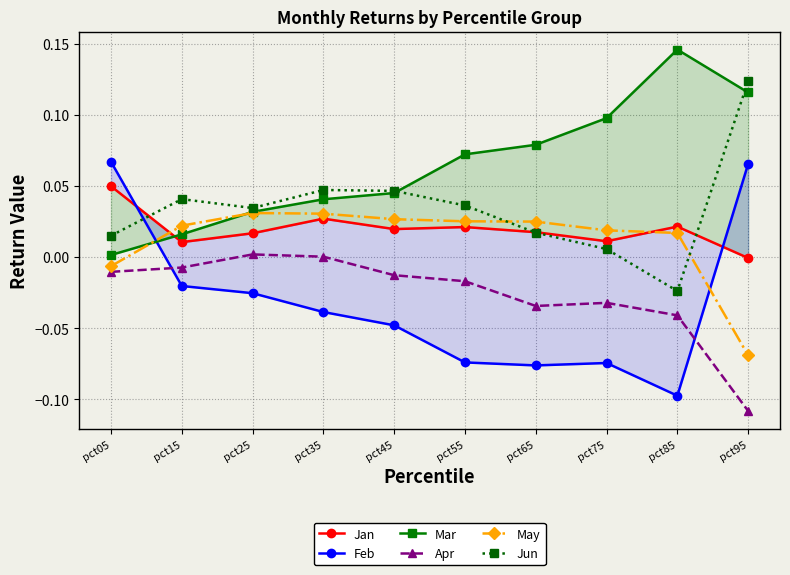

True or false: Feb and Mar intersect in this chart.

True